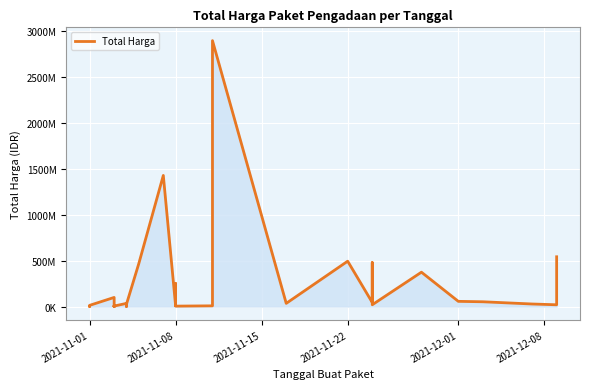

True or false: there are more than 2 points higher than both neighbors.

True